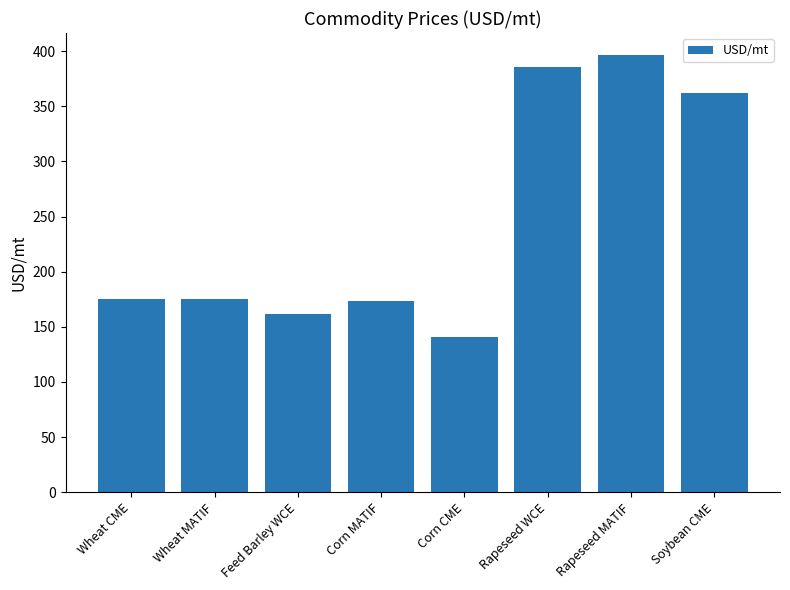

Approximately how many times larger is the value at Feed Barley WCE compared to Soybean CME?

0.4